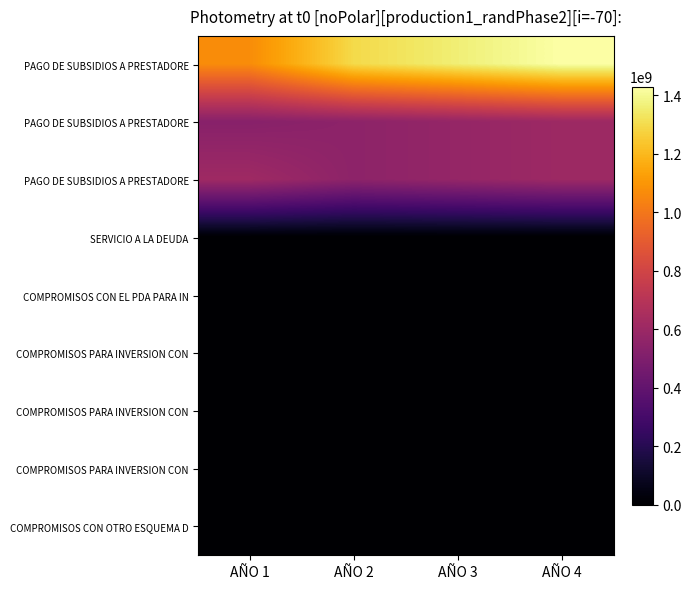

At which category is the sum across all series the highest?

AÑO 4